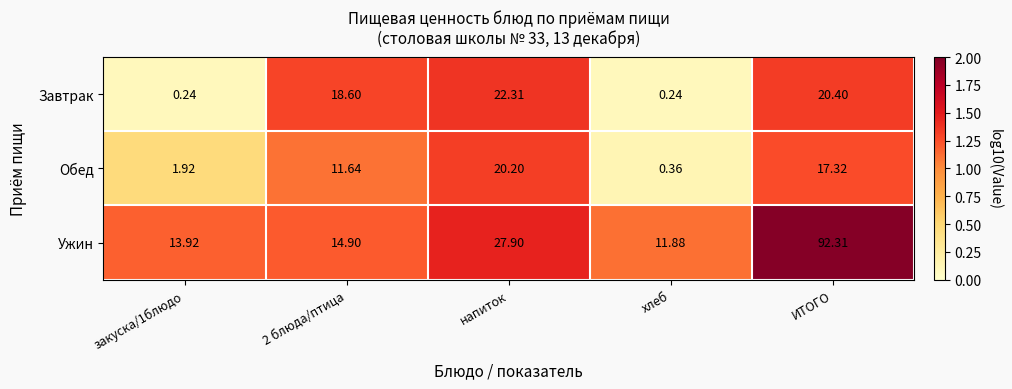

At хлеб, list the series in order from smallest to largest.

Завтрак, Обед, Ужин